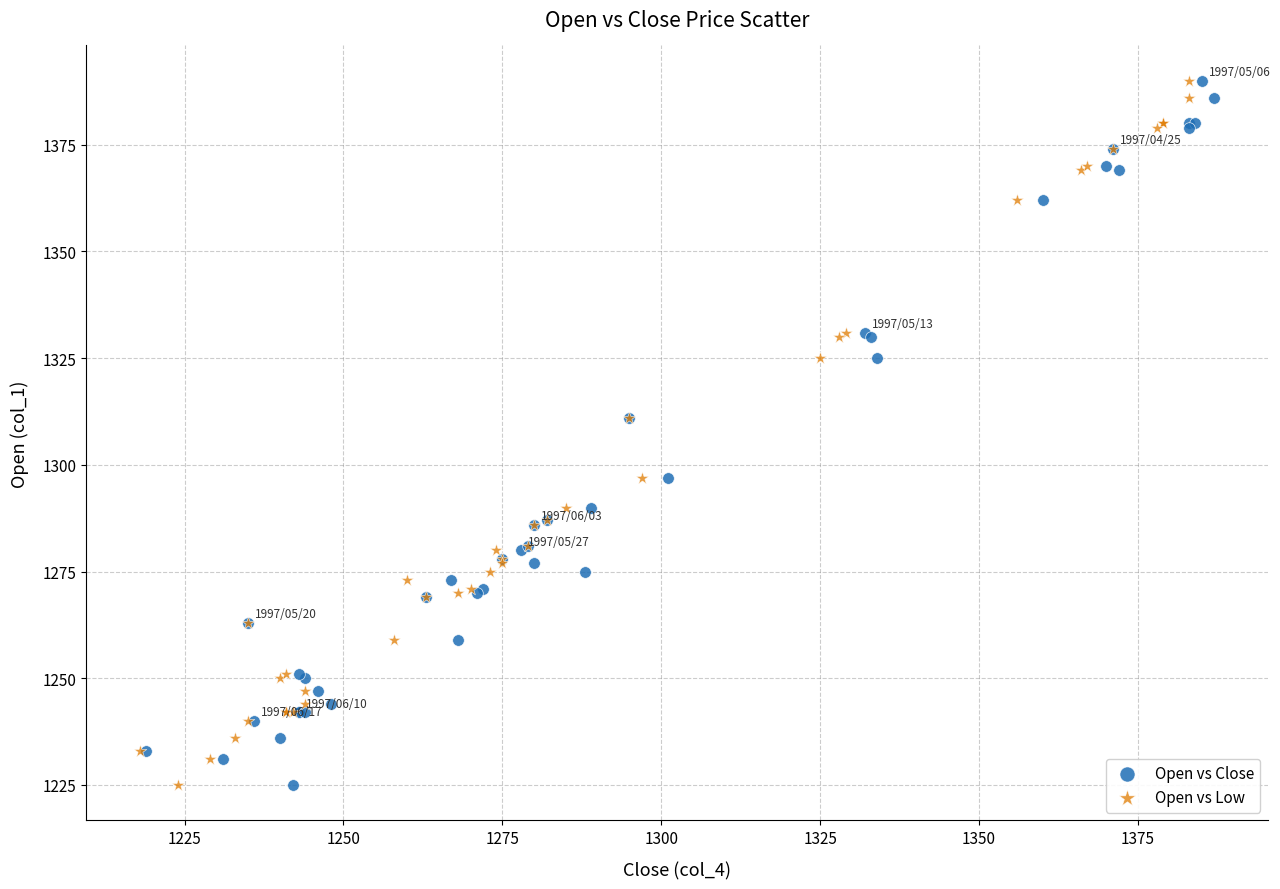

What are all the series names shown in the legend?

Open vs Close, Open vs Low